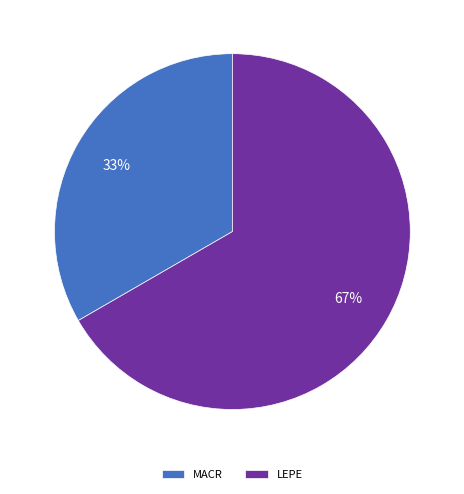

What percentage is the MACR slice, to the nearest percent?

33%